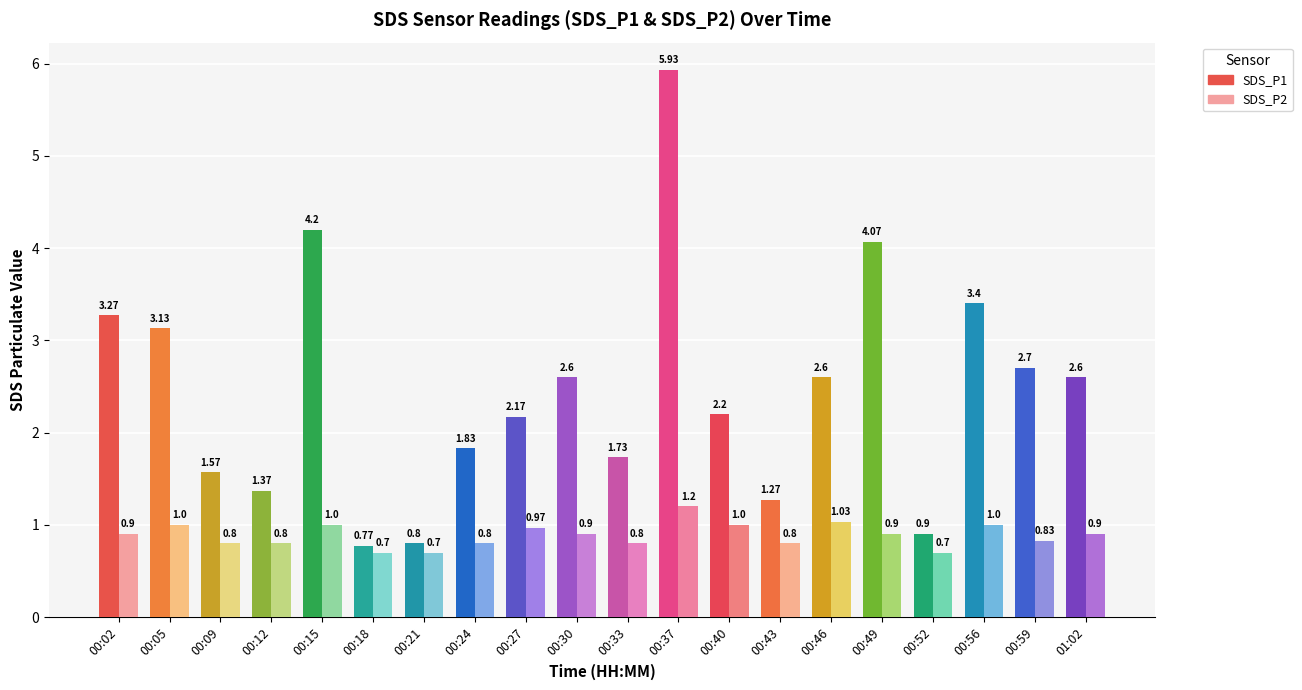

What is the difference between the second highest and minimum values in the SDS_P2 series?

0.3